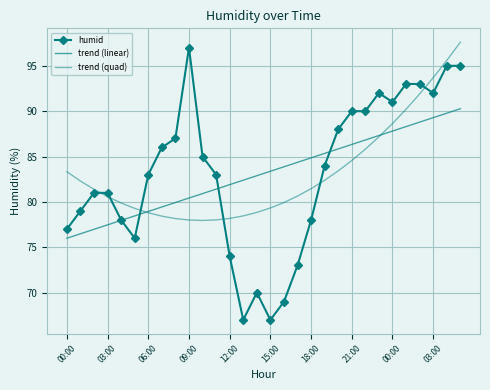

Count the number of categories in the chart.

30